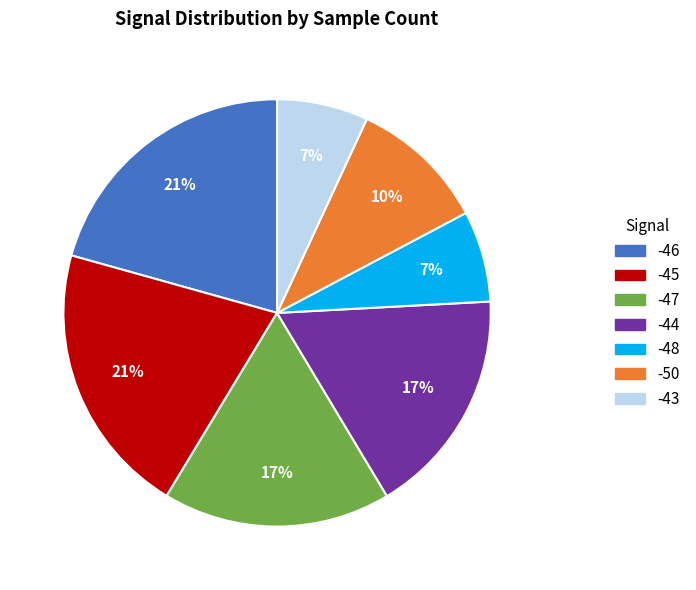

Is it true that -48 is 21% of the pie?

False